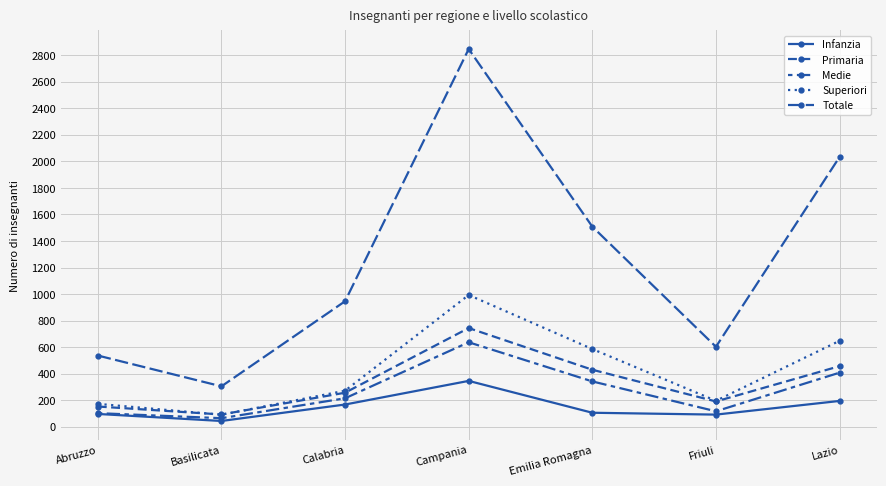

What is the minimum value shown in the chart?

44